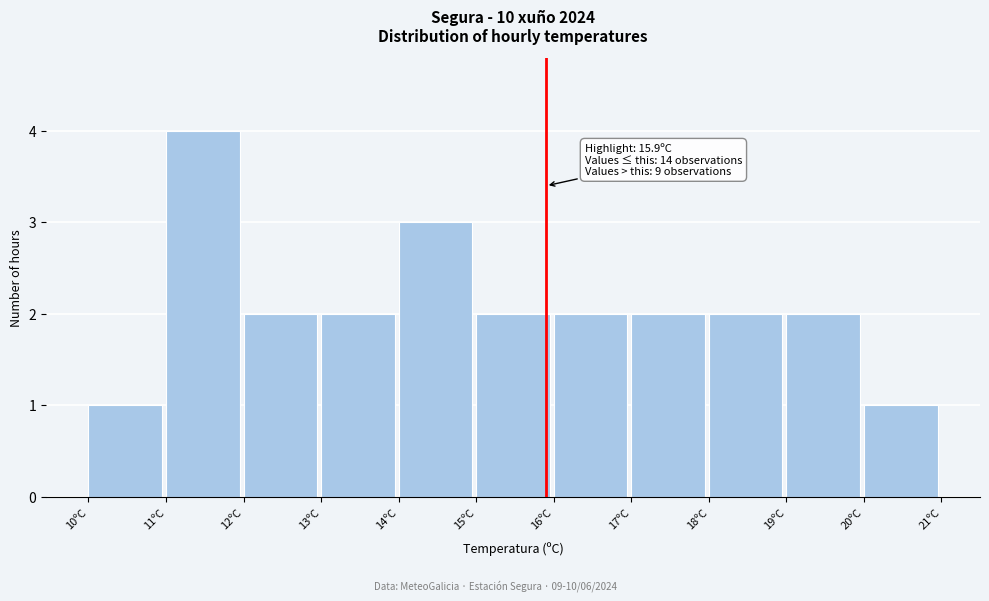

Over which range of the x-axis is the bar tallest?

11 to 12